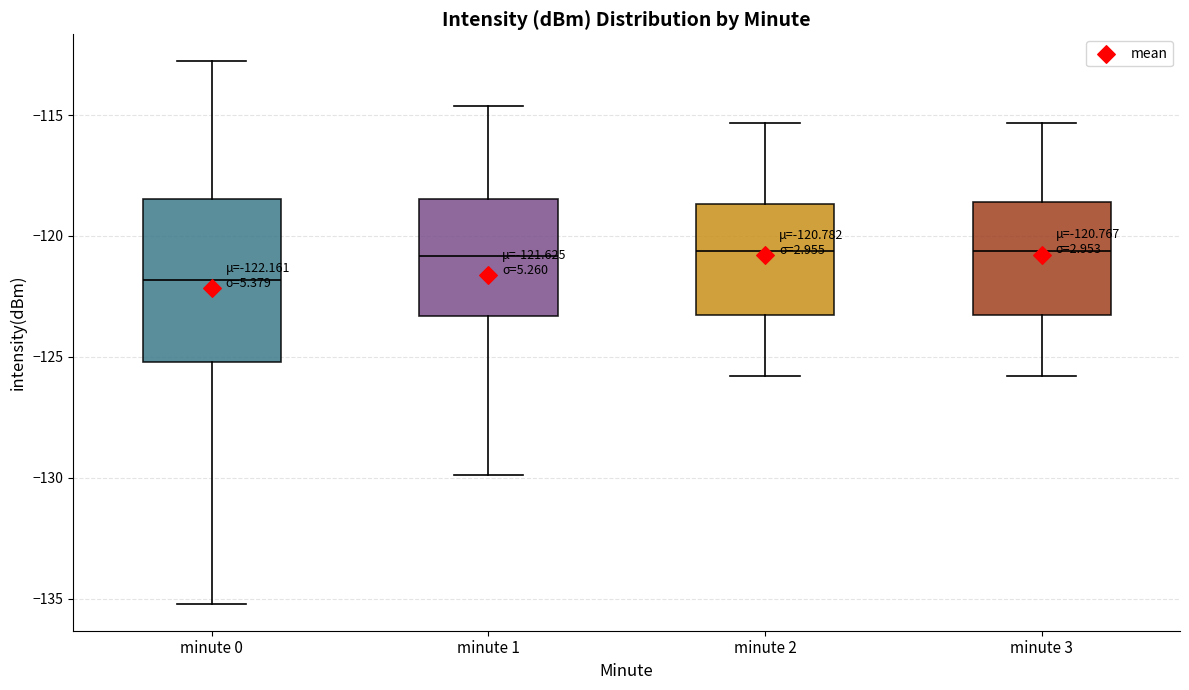

Which box is the tallest, from its lower edge to its upper edge?

minute 0